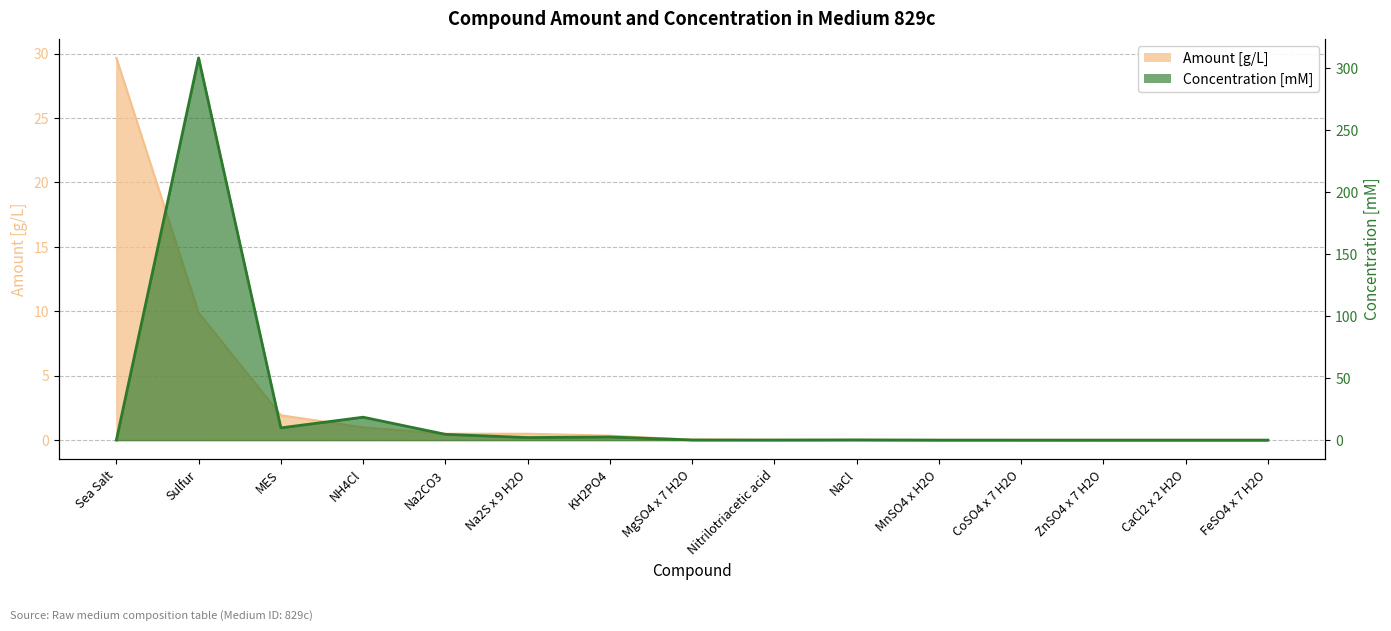

Rank the series by their maximum value, from lowest to highest.

amount, concentration